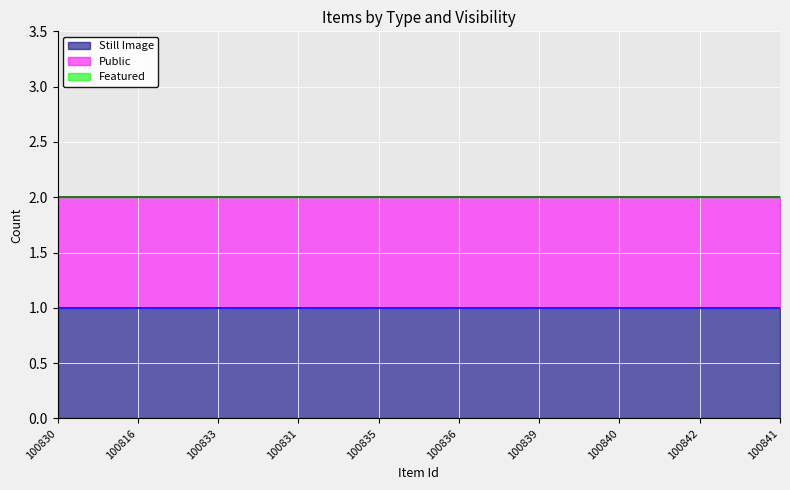

True or false: Public and Featured cross at least once.

False